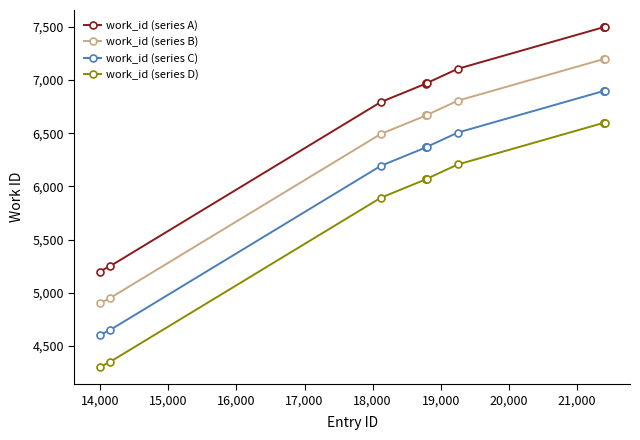

True or false: work_id (series B) and work_id (series A) intersect in this chart.

False